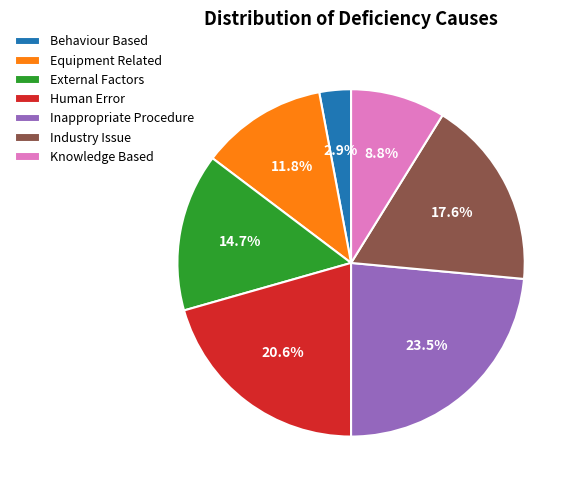

True or false: Industry Issue accounts for 18% of the total.

True